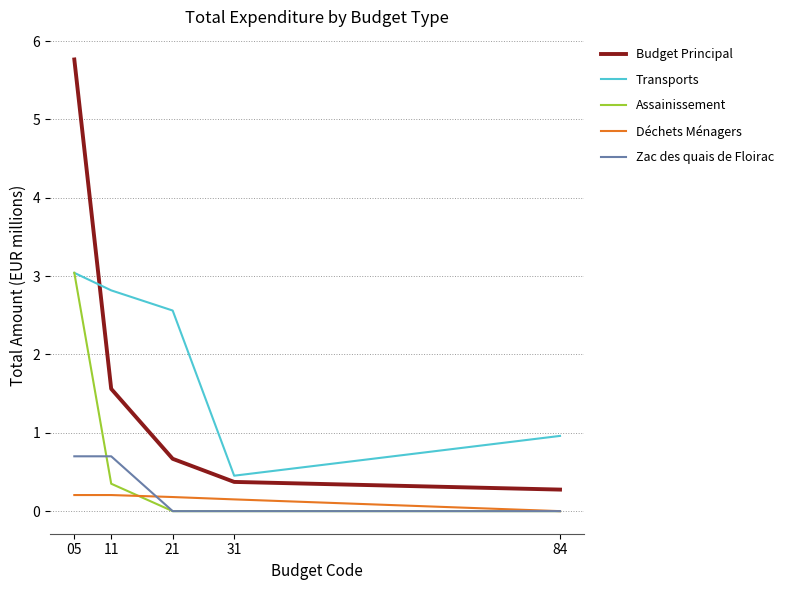

What is the minimum value for Budget Principal?

0.3